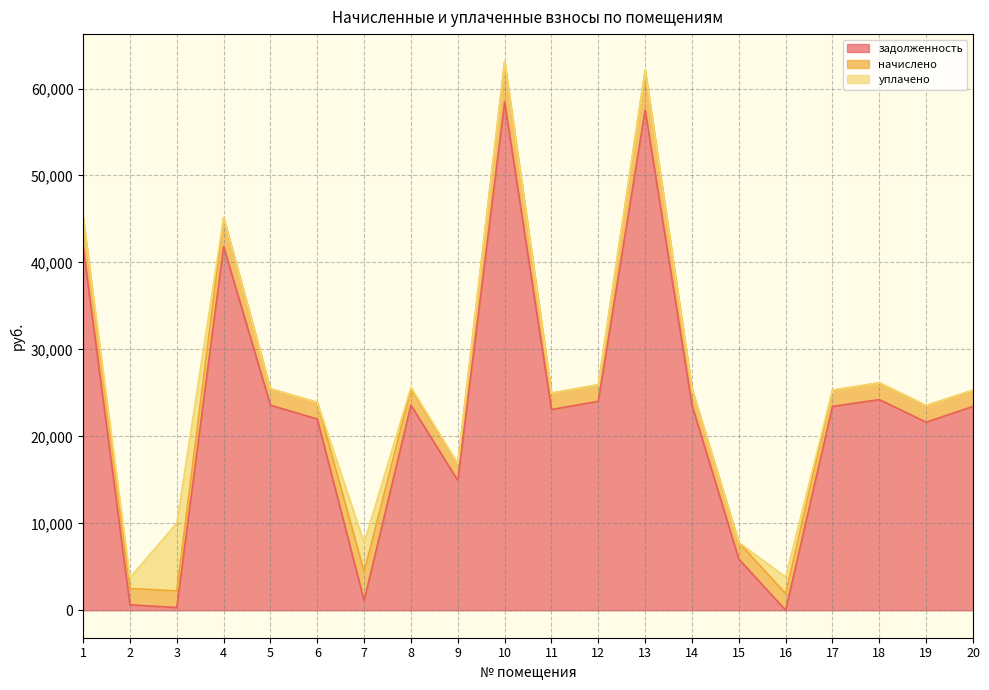

What is the minimum value for начислено?

1864.2